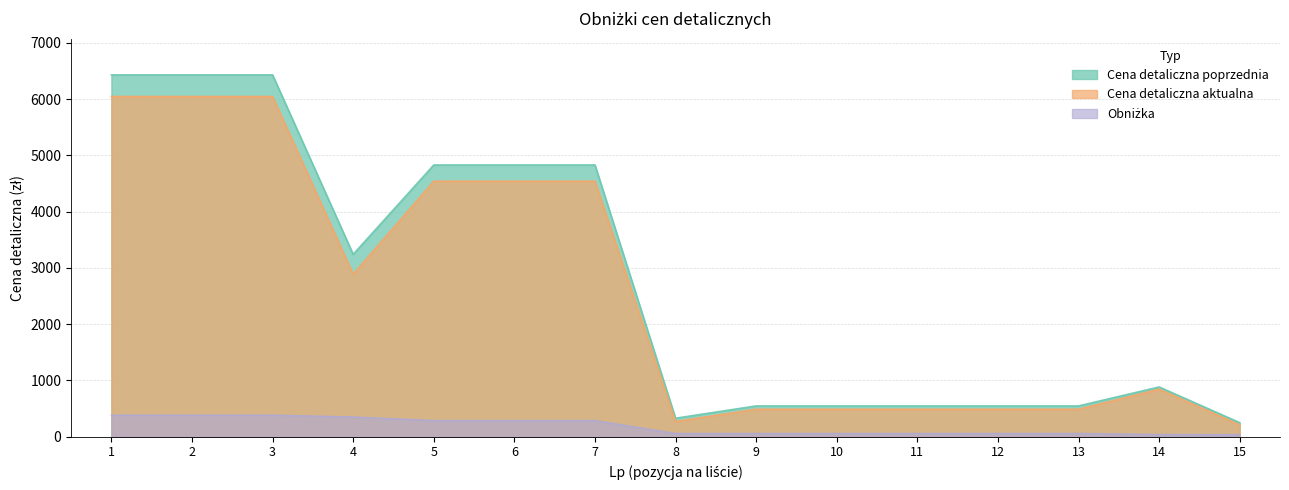

True or false: Obniżka and Cena detaliczna poprzednia intersect in this chart.

False